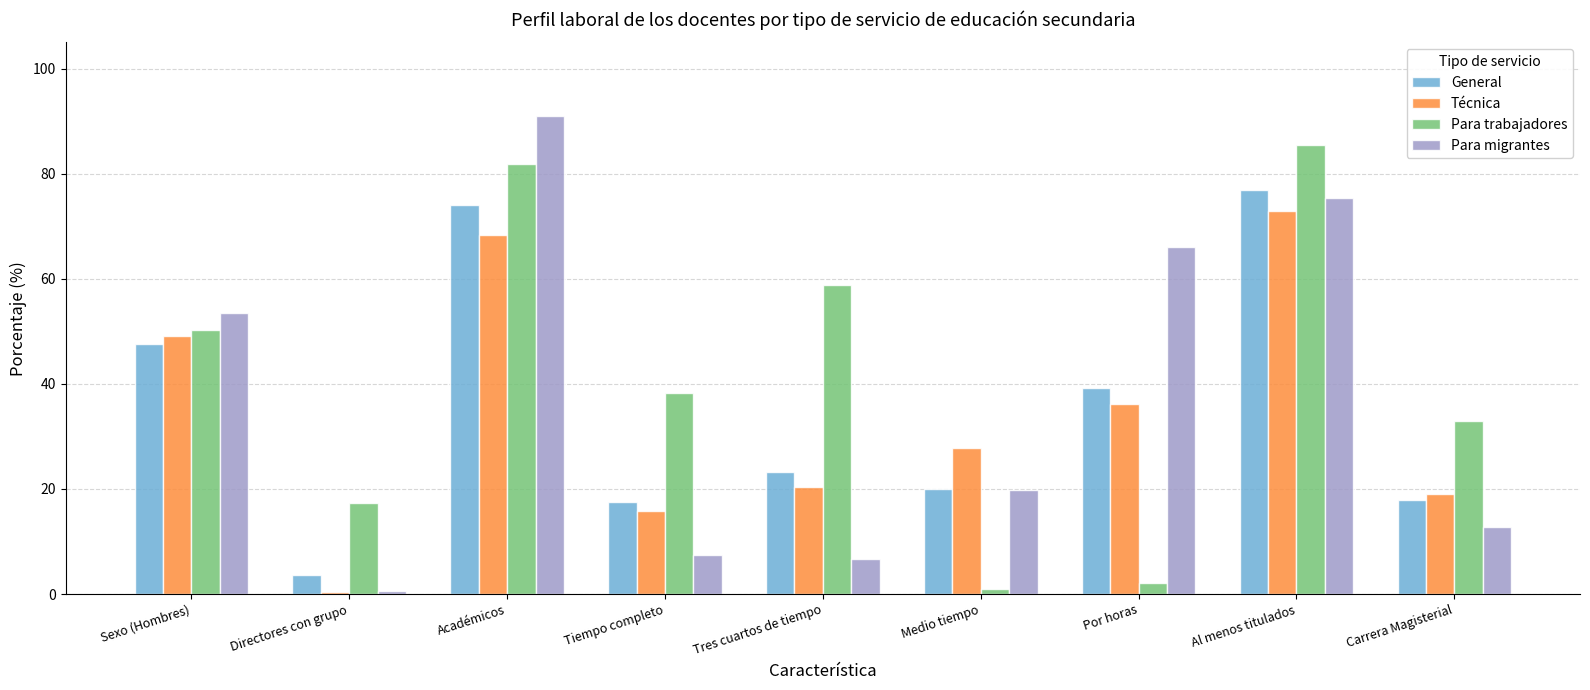

At which label does Para trabajadores reach its peak?

Al menos titulados